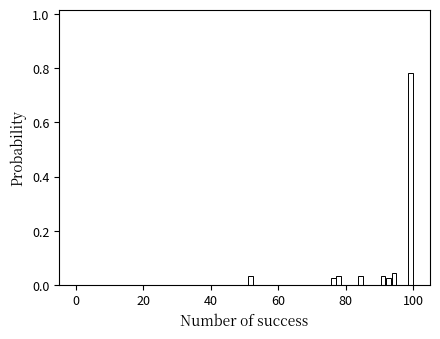

Around what value on the x-axis is the tallest bar? Give the approximate position of its centre, as read against the axis.

100